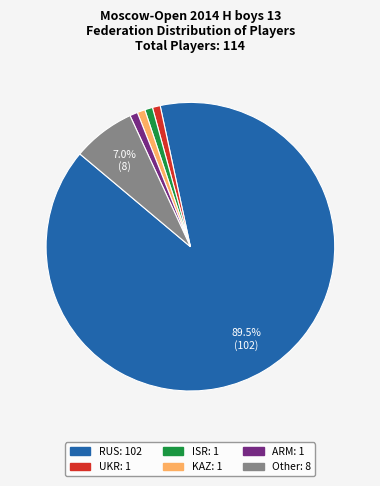

To the nearest percent, what is the average slice percentage?

17%